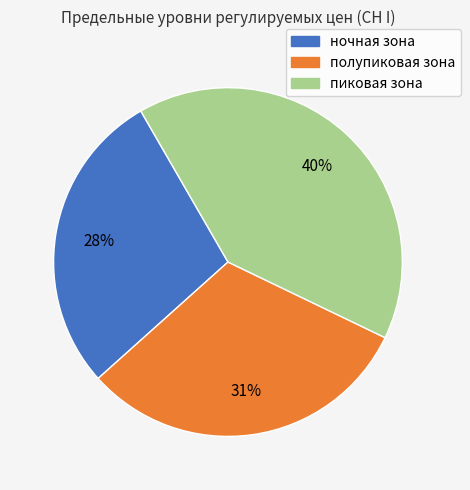

To the nearest percent, what is the difference between the пиковая зона and ночная зона slice percentages?

12%